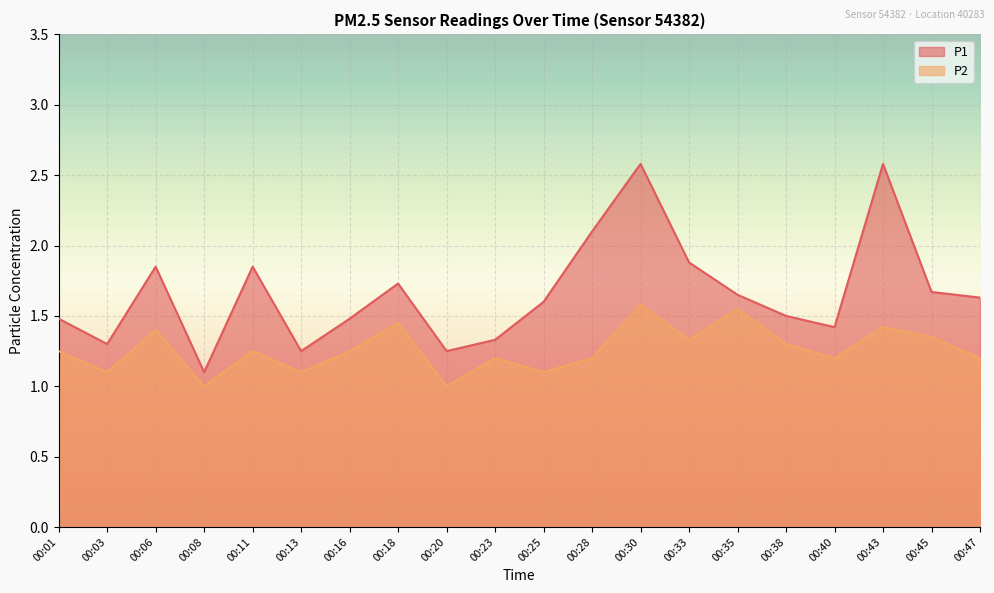

True or false: P2 and P1 cross at least once.

False